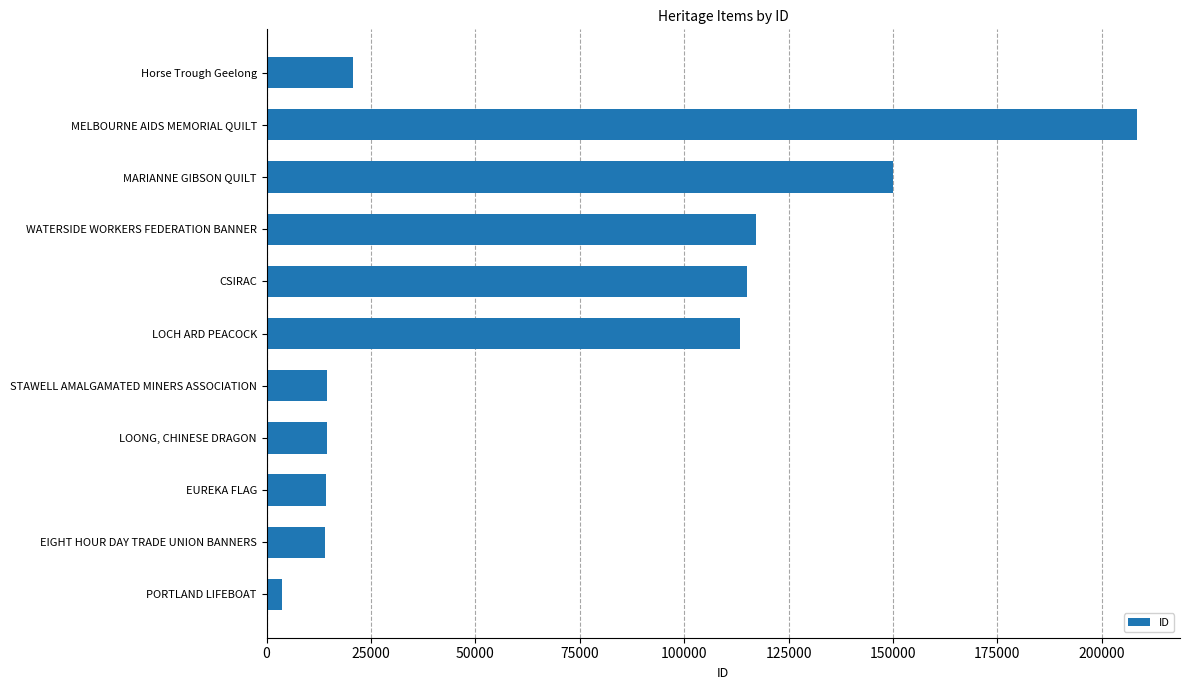

What is the approximate value at MELBOURNE AIDS MEMORIAL QUILT, to the nearest 100?

208300